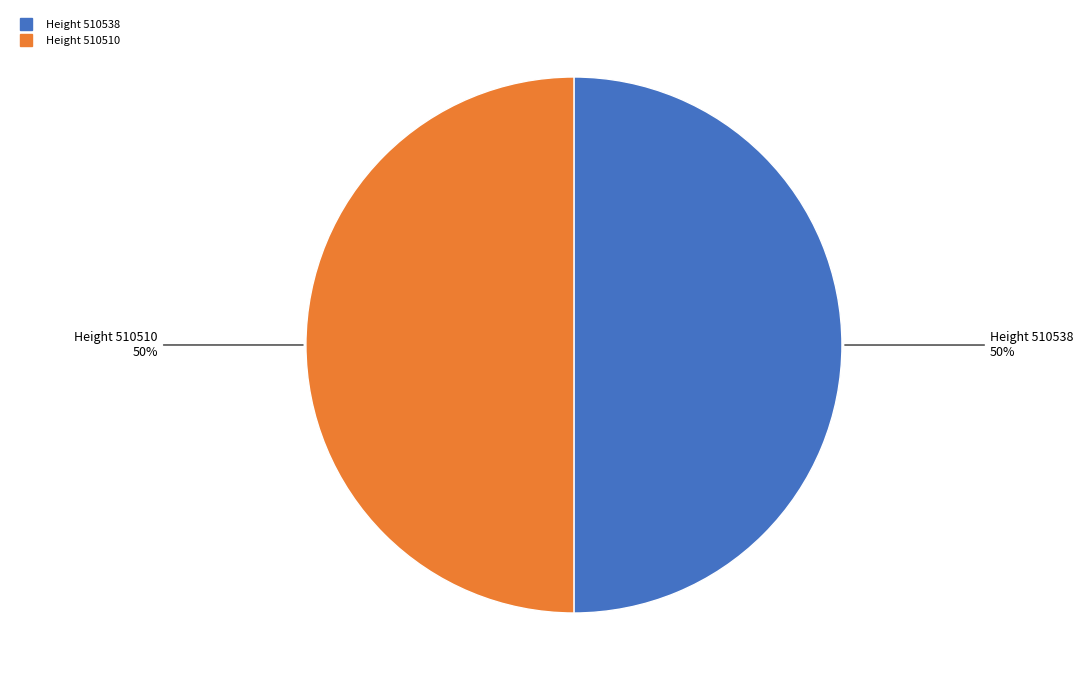

What is the ratio of the value at Height 510538 to the value at Height 510510?

1.0